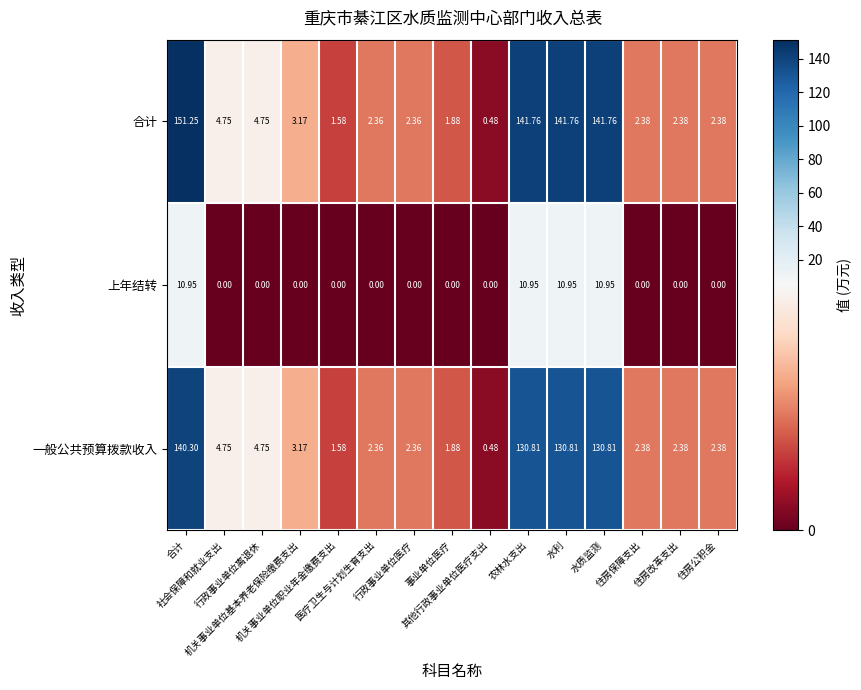

List the series in order of their peak value, highest first.

合计, 一般公共预算拨款收入, 上年结转